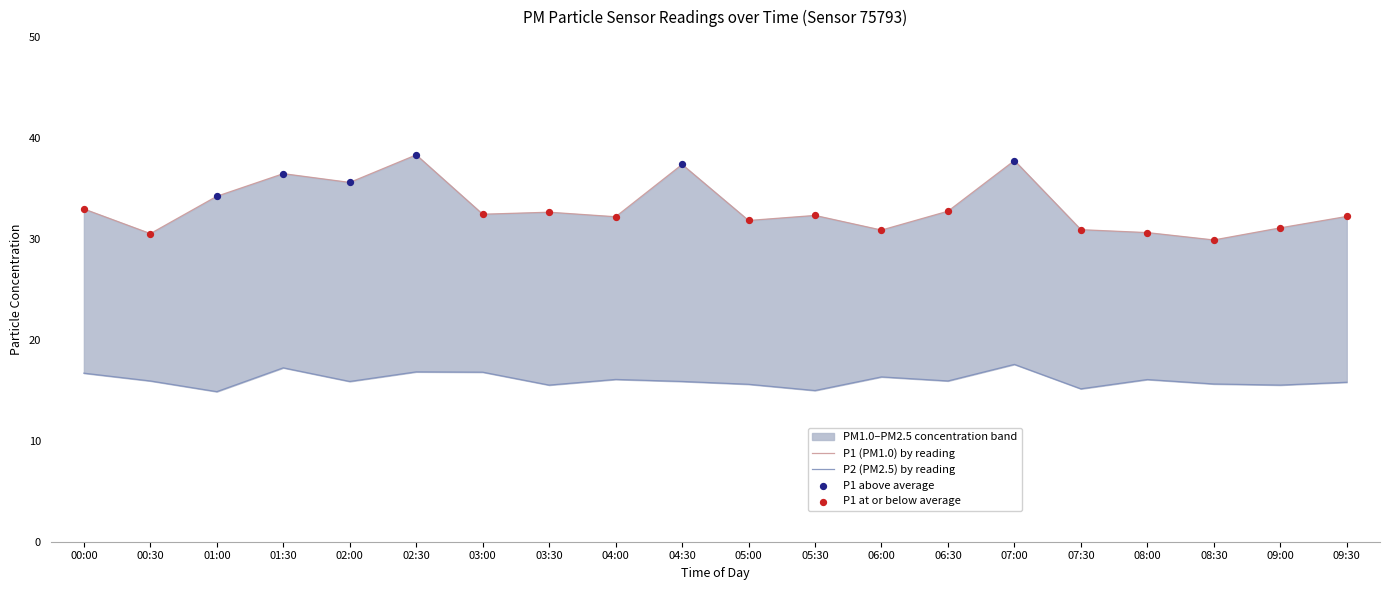

Which series contains the lowest Y value?

P2